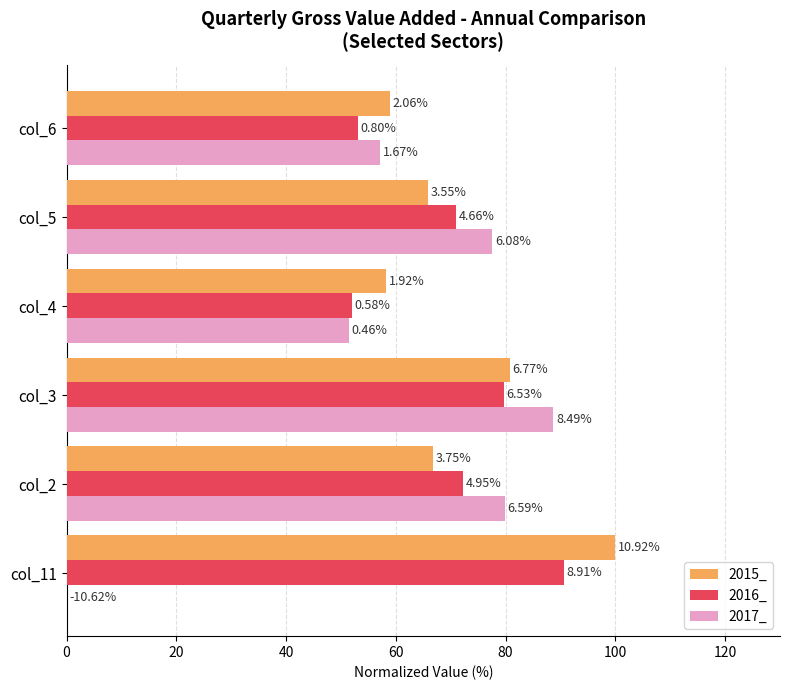

What is the value of the 2016_ bar at the 1st from the left?

90.7